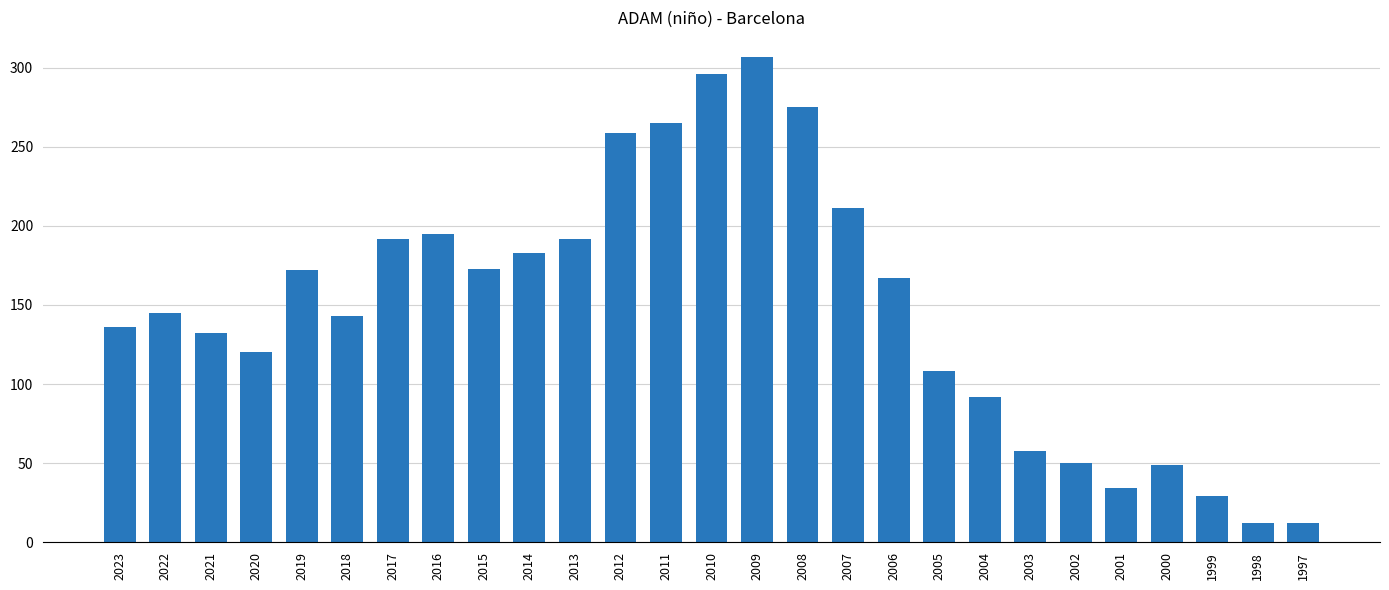

Does the chart contain stacked bars?

No